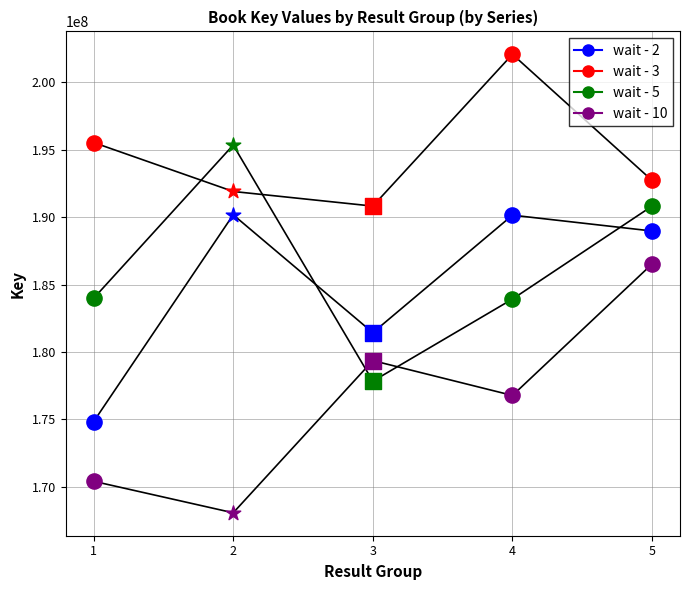

At which category is the sum across all series the highest?

5